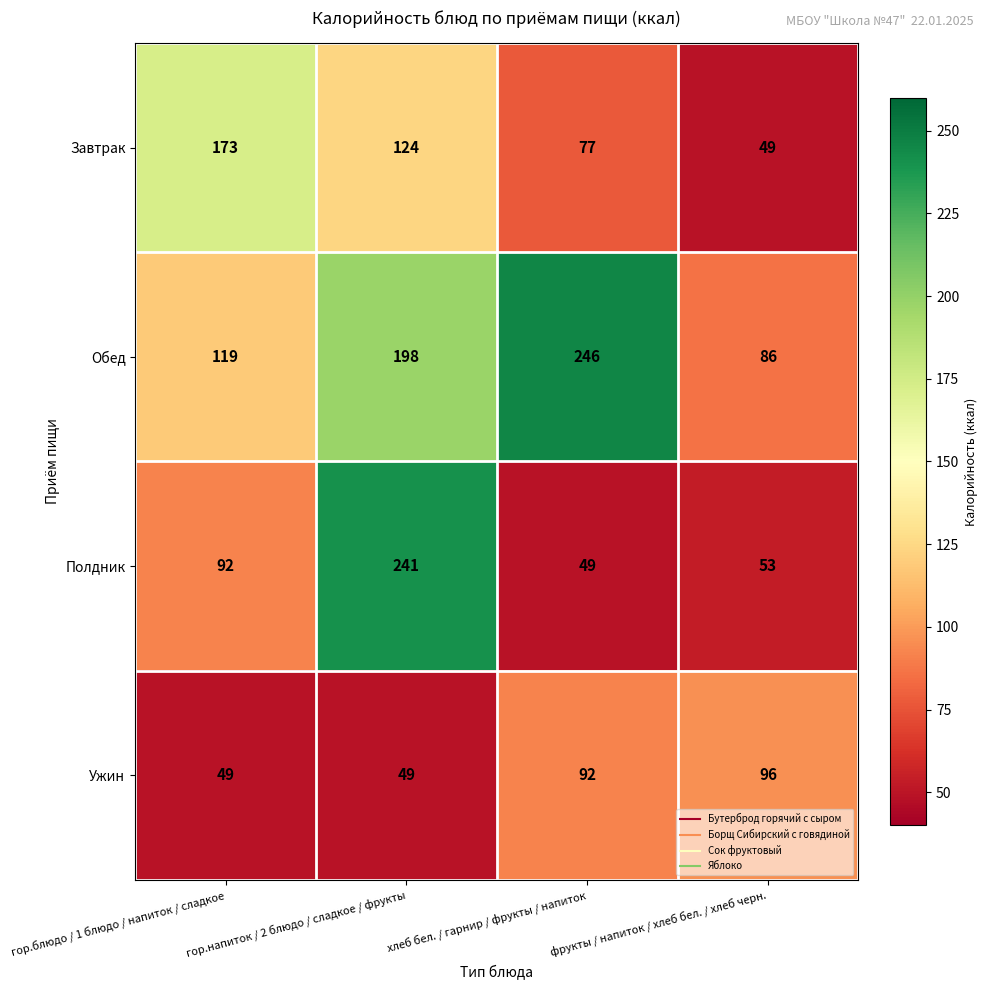

What is the spread (max minus min) of values at хлеб бел. / гарнир / фрукты / напиток?

197